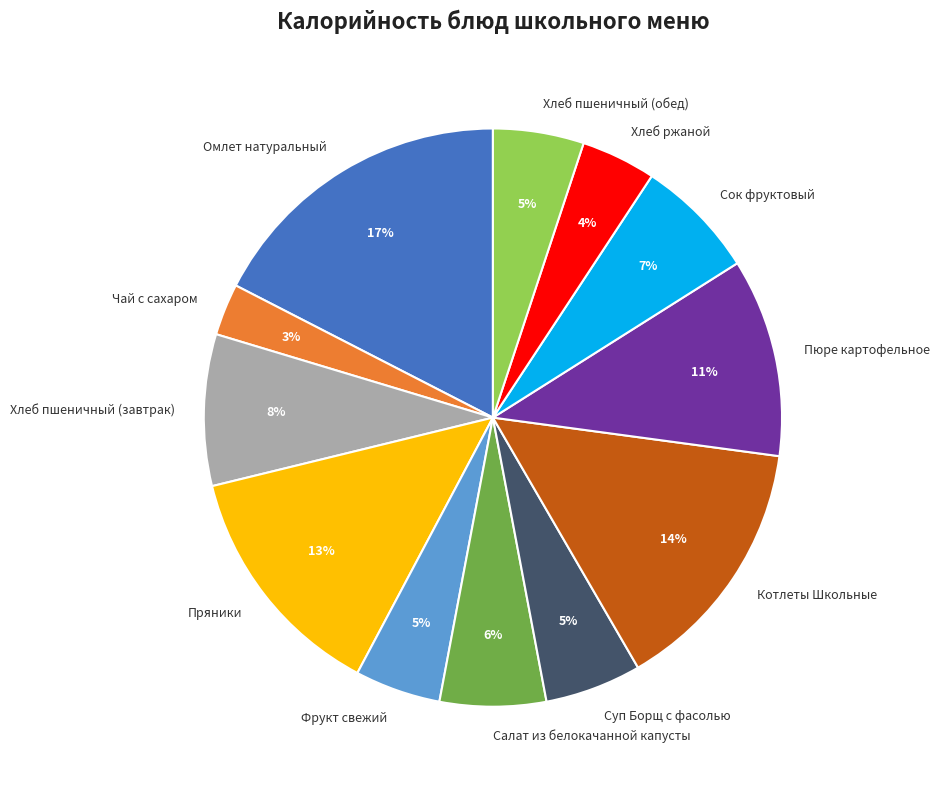

To the nearest percent, what is the difference between the Салат из белокачанной капусты and Пюре картофельное slice percentages?

5%